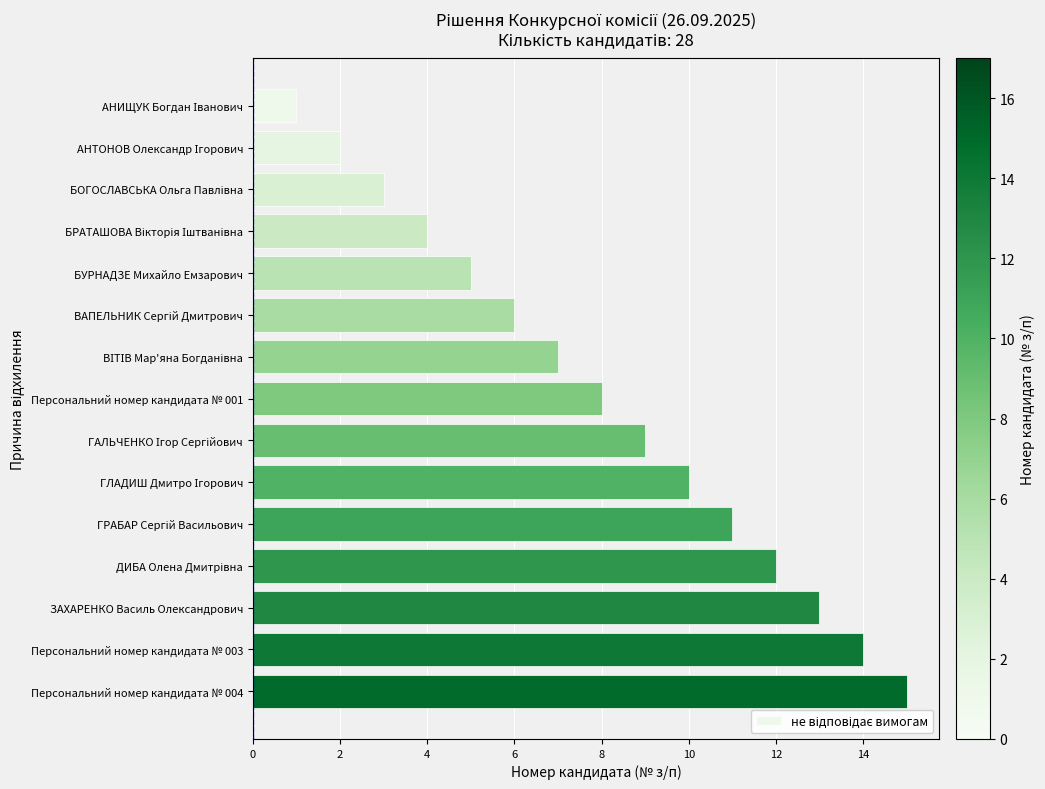

What is the difference between the maximum and second lowest values?

13